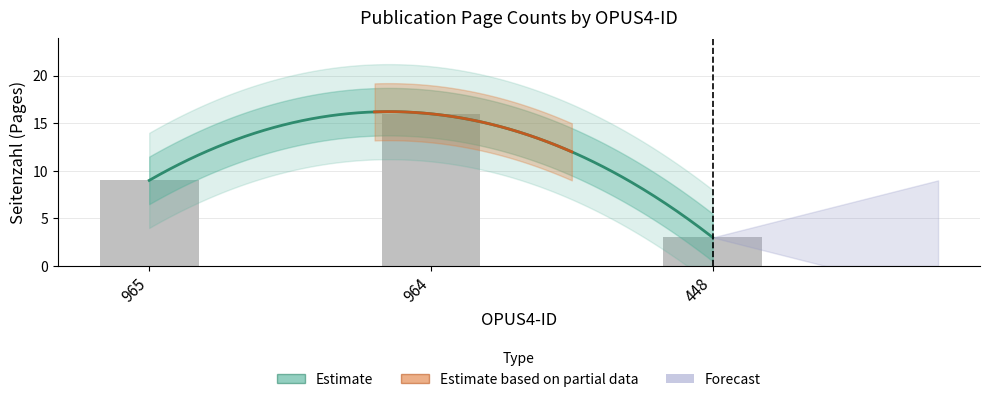

What is the approximate value at 448?

3